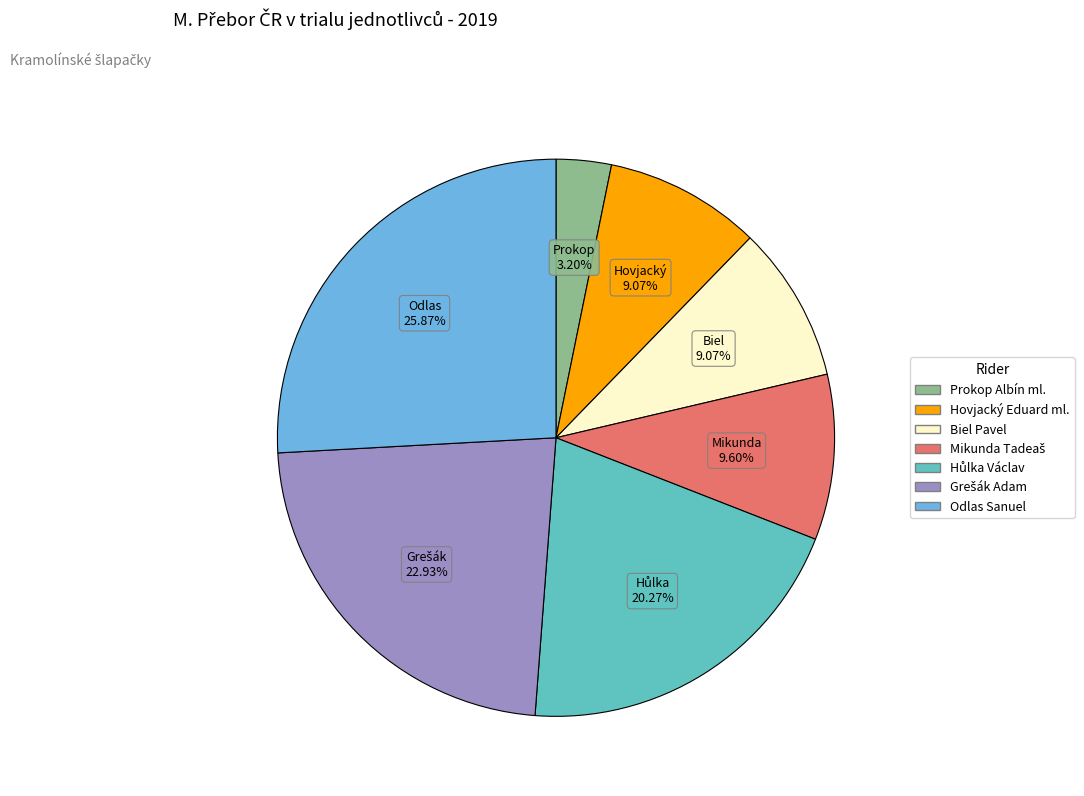

To the nearest percent, what is the difference between the largest and smallest slice percentages?

23%